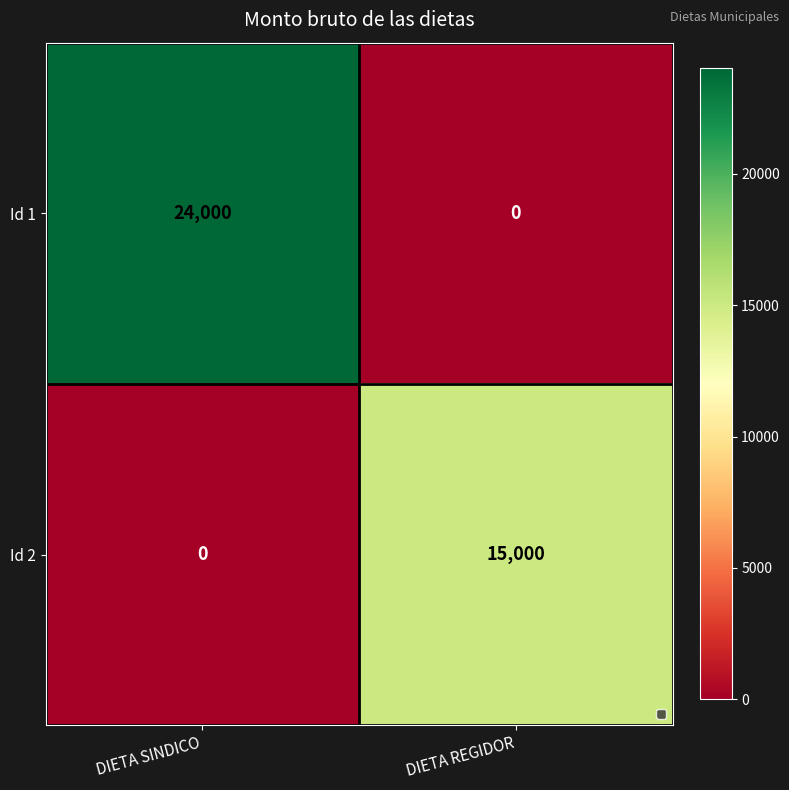

Reading left to right, extract all data points from this chart.

Id 1: DIETA SINDICO=24000	DIETA REGIDOR=0
Id 2: DIETA SINDICO=0	DIETA REGIDOR=15000